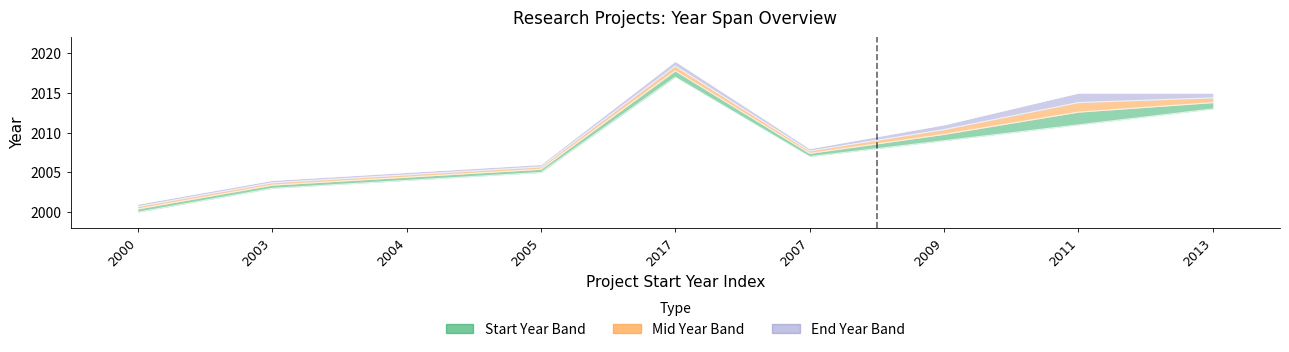

Read the end_year value at 2011, to the nearest 10.

2020